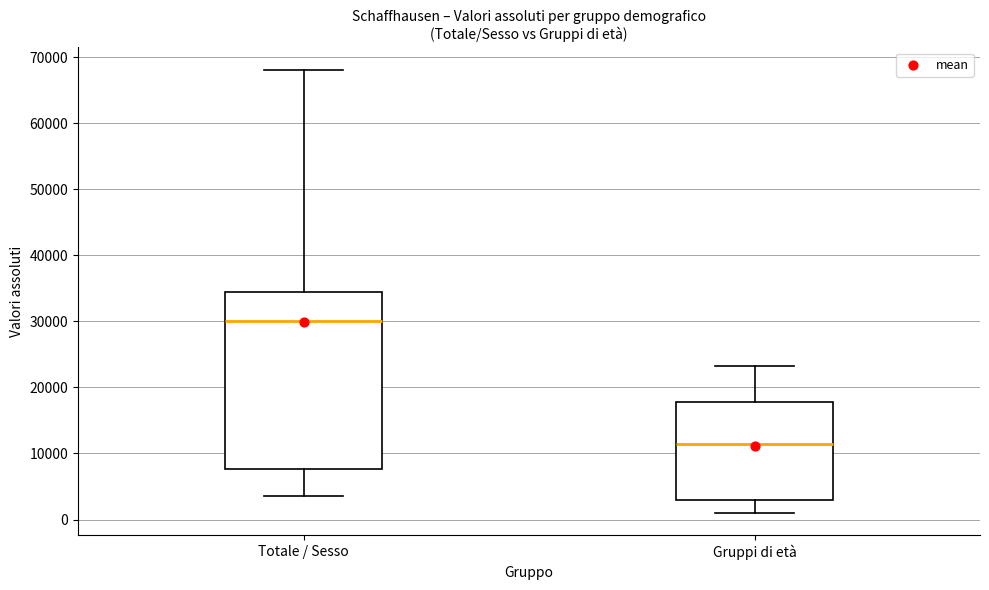

Reading left to right, read every box against the y-axis: the position of its median line, the range the box covers, and the ends of its whiskers. The values are not printed on the chart, so give them approximately, as read against the axis.

Totale / Sesso: median 30000, box 8000 to 34000, whiskers 4000 to 68000
Gruppi di età: median 11000, box 3000 to 18000, whiskers 1000 to 23000